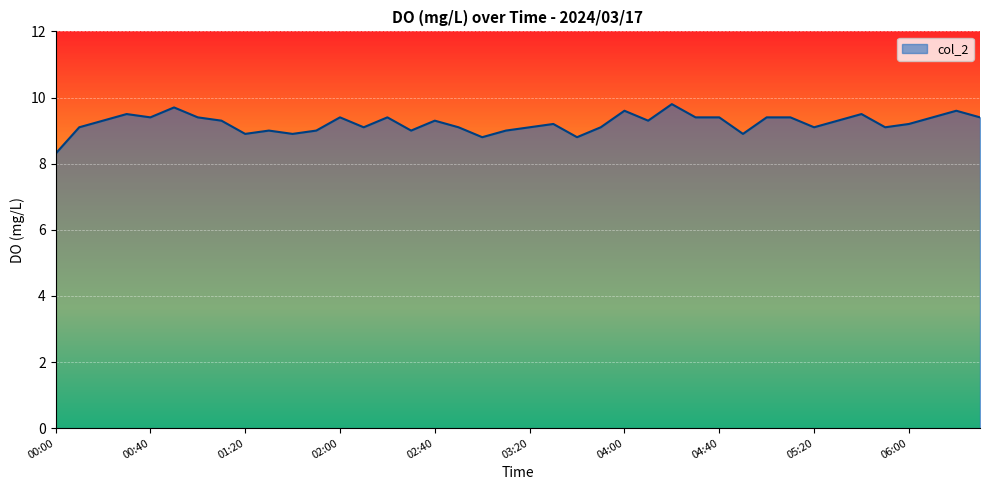

What is the greatest value displayed?

9.8